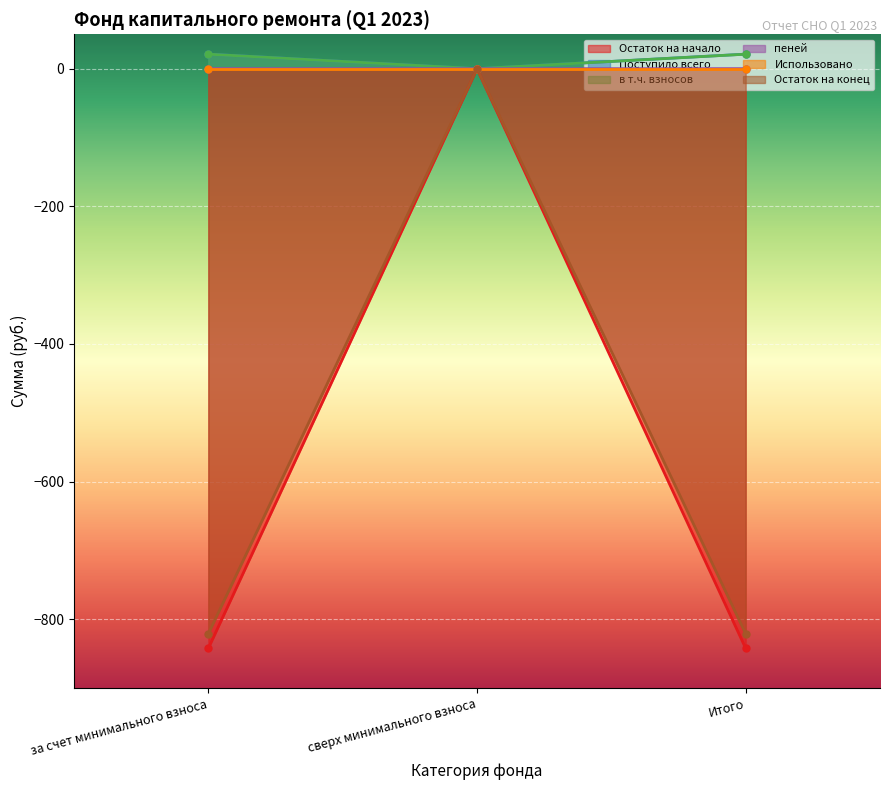

What is the value of the пеней point at the 3rd from the left?

0.1